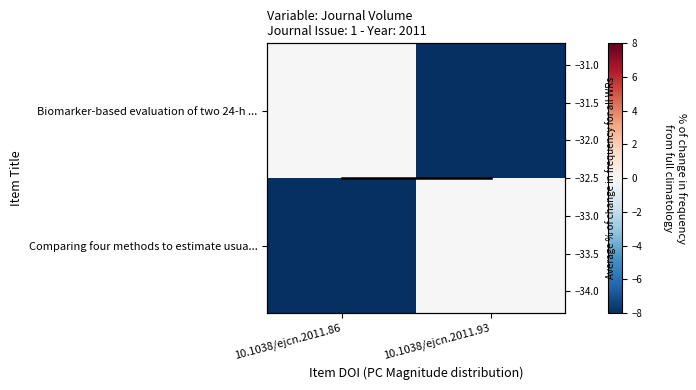

Between 10.1038/ejcn.2011.86 and 10.1038/ejcn.2011.93, which is larger?

10.1038/ejcn.2011.86